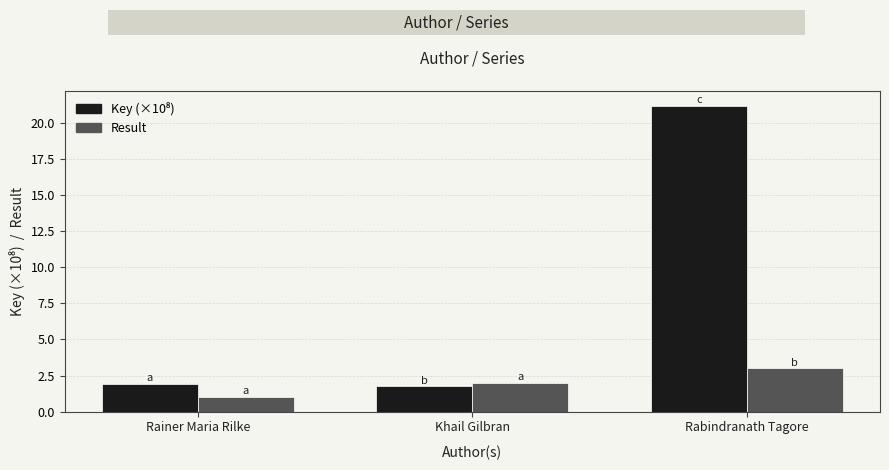

What is the approximate value of Result at Rabindranath Tagore?

3.0